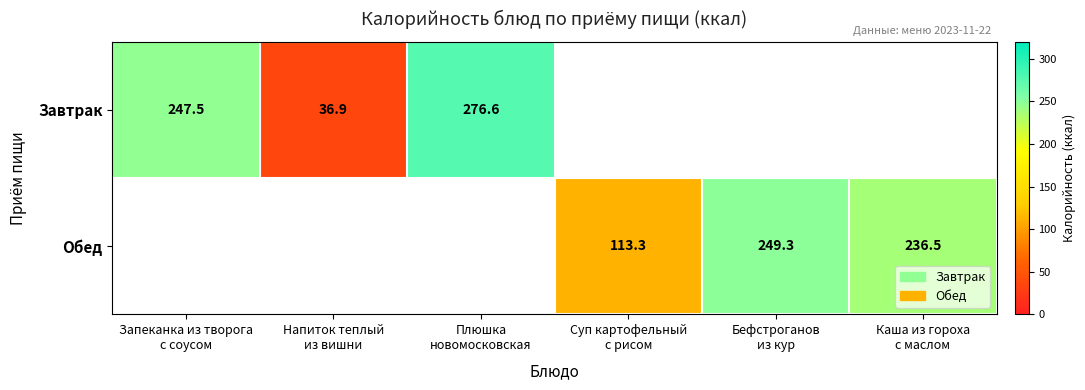

What value does the Завтрак series have at Плюшка новомосковская?

276.6